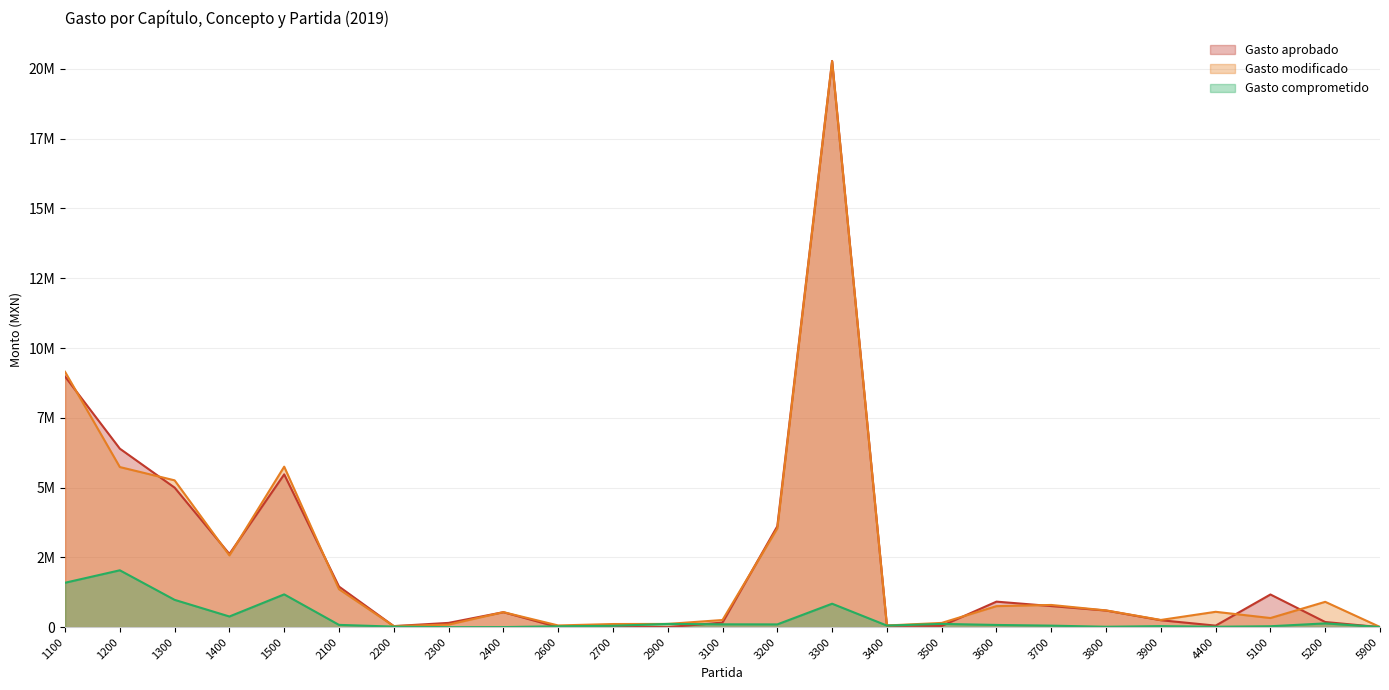

True or false: Gasto aprobado and Gasto modificado cross at least once.

True